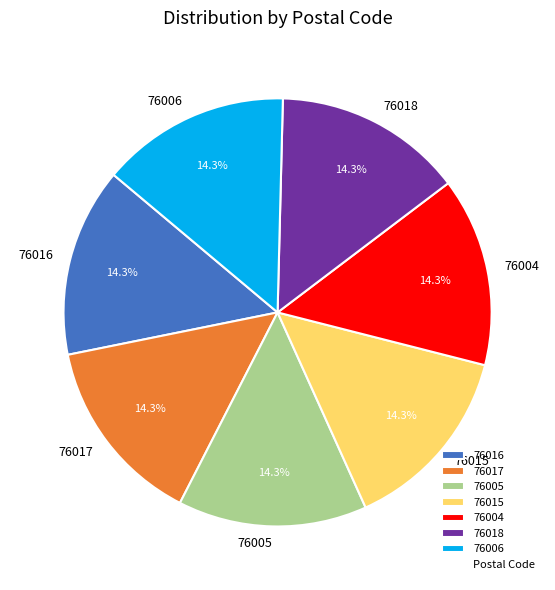

Does 76016 represent more than half of the total?

No